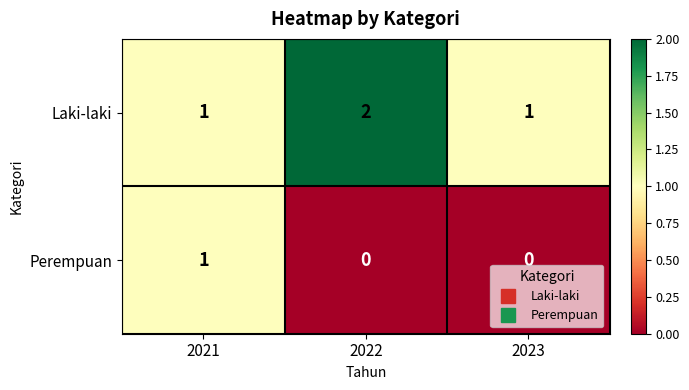

Reading right to left, what are all the values shown in this chart?

Laki-laki: 2023=1	2022=2	2021=1
Perempuan: 2023=0	2022=0	2021=1